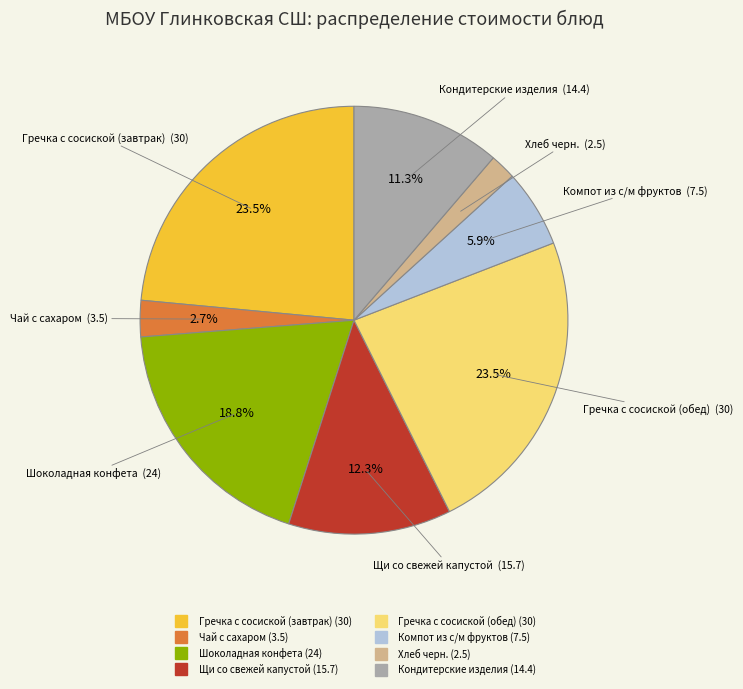

Does Гречка с сосиской (завтрак) represent more than half of the total?

No